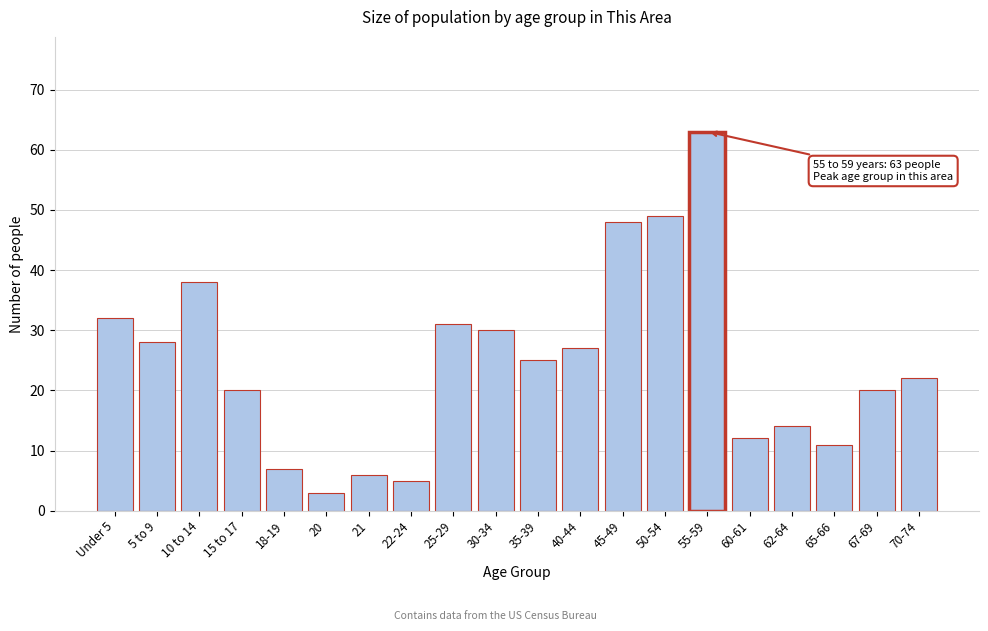

Reading right to left, transcribe all the data shown in this chart.

70-74=22	67-69=20	65-66=11	62-64=14	60-61=12	55-59=63	50-54=49	45-49=48	40-44=27	35-39=25	30-34=30	25-29=31	22-24=5	21=6	20=3	18-19=7	15 to 17=20	10 to 14=38	5 to 9=28	Under 5=32